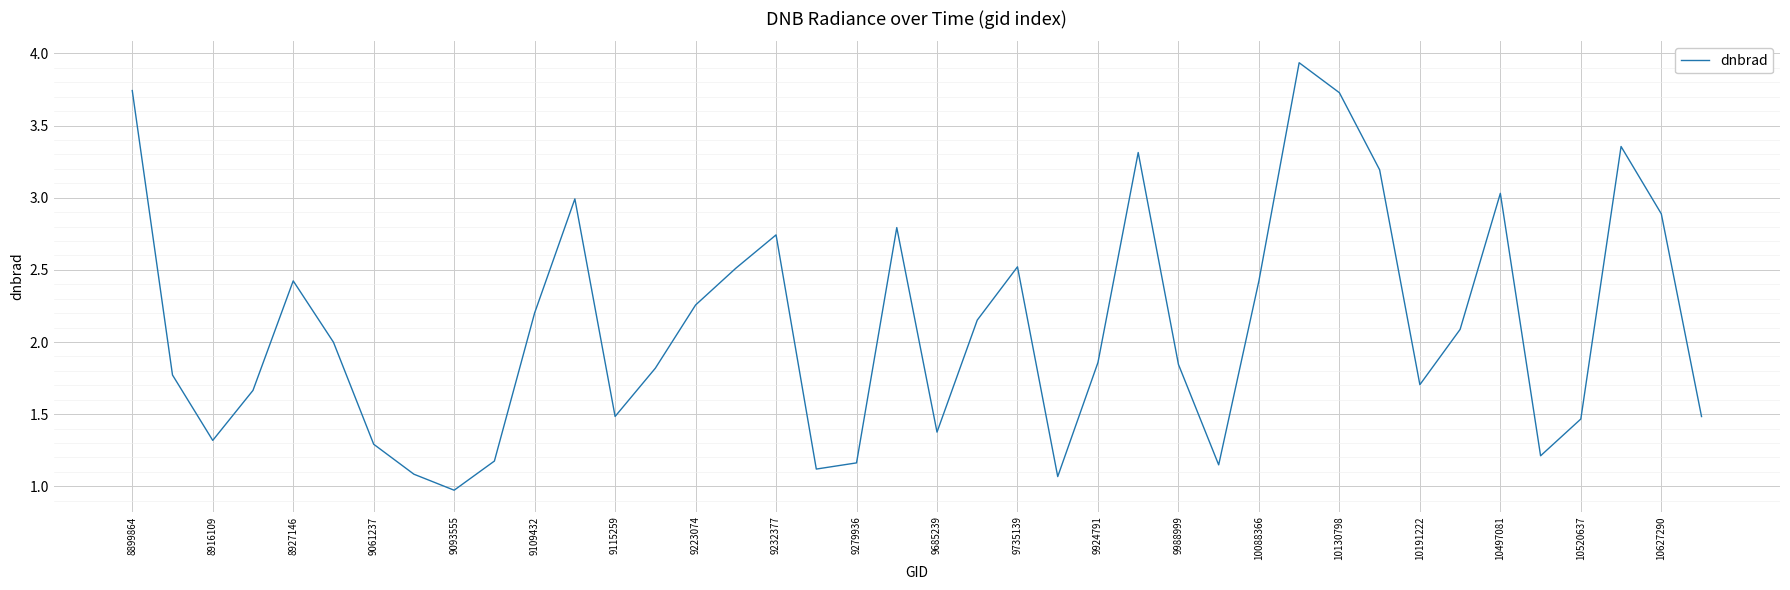

What is the difference between the maximum and minimum values?

3.0